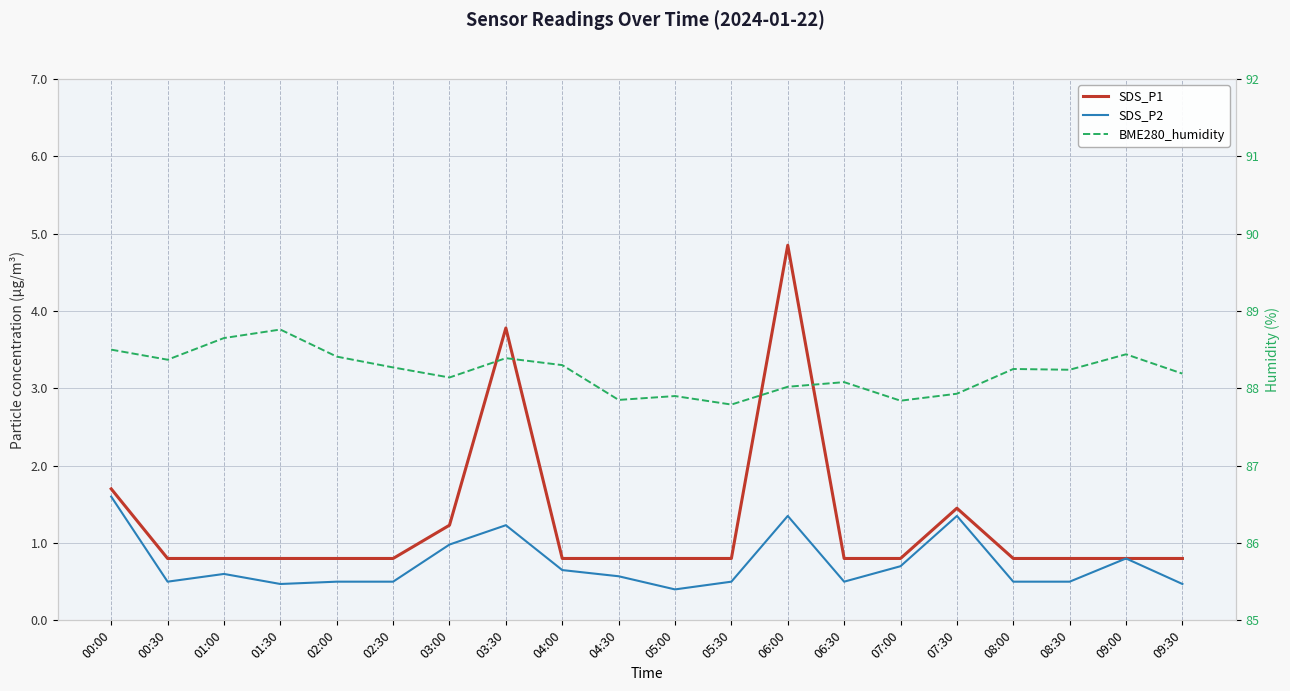

True or false: SDS_P1 has more than 2 interior local peaks.

True